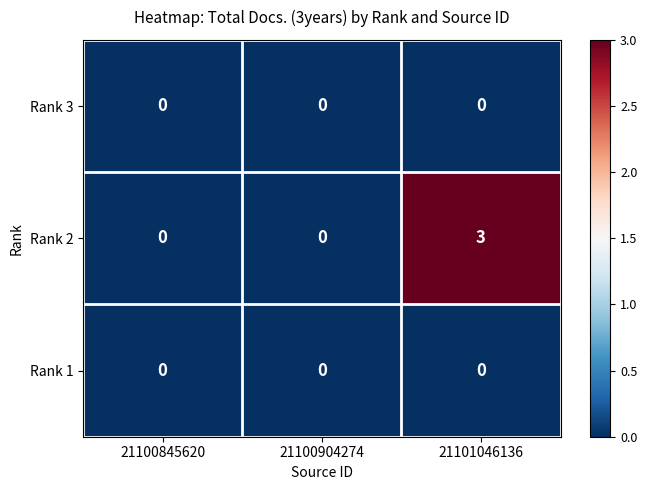

Which label corresponds to the largest value in the chart?

21101046136